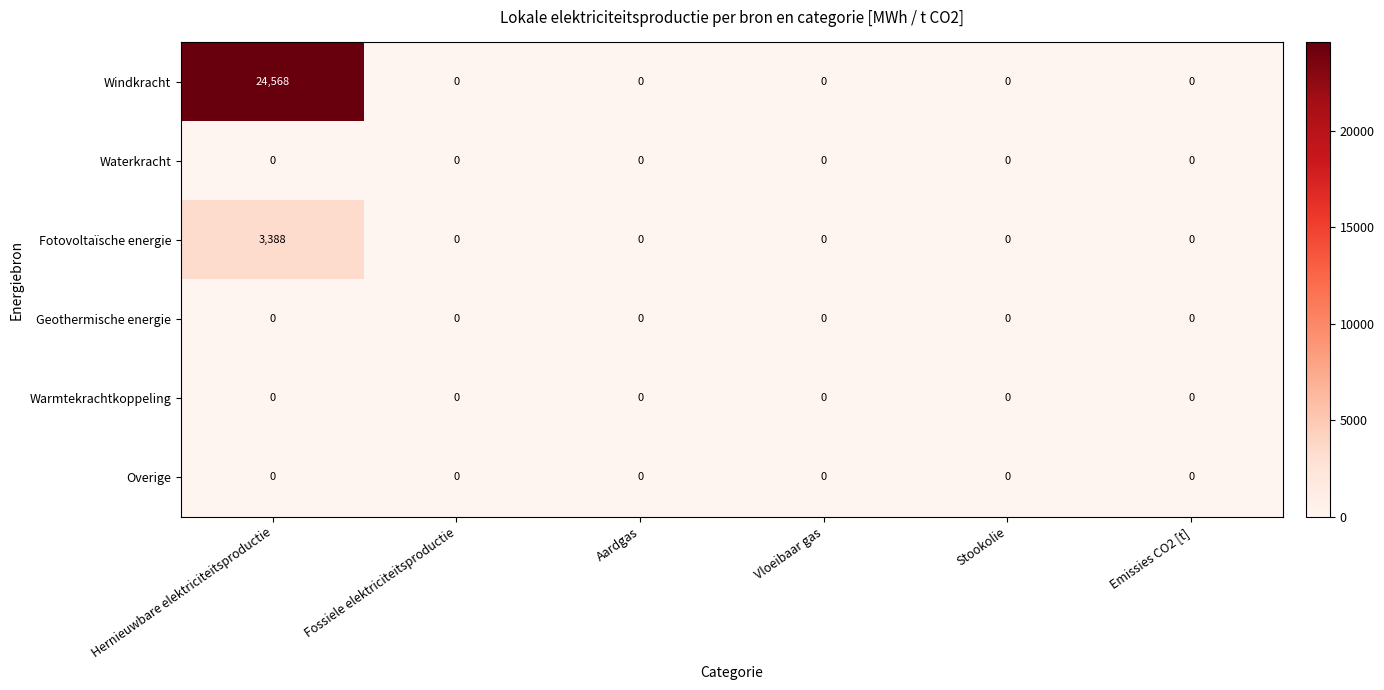

What is the difference between the maximum and second lowest values in the Fotovoltaïsche energie series?

3388